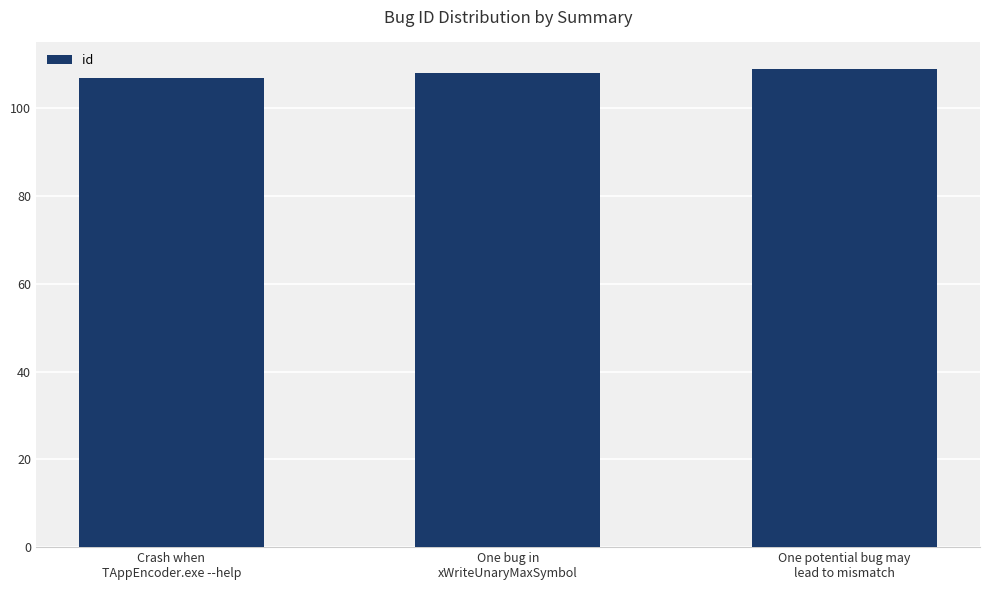

The chart shows a value of 109 at One potential bug may
lead to mismatch. True or false?

True